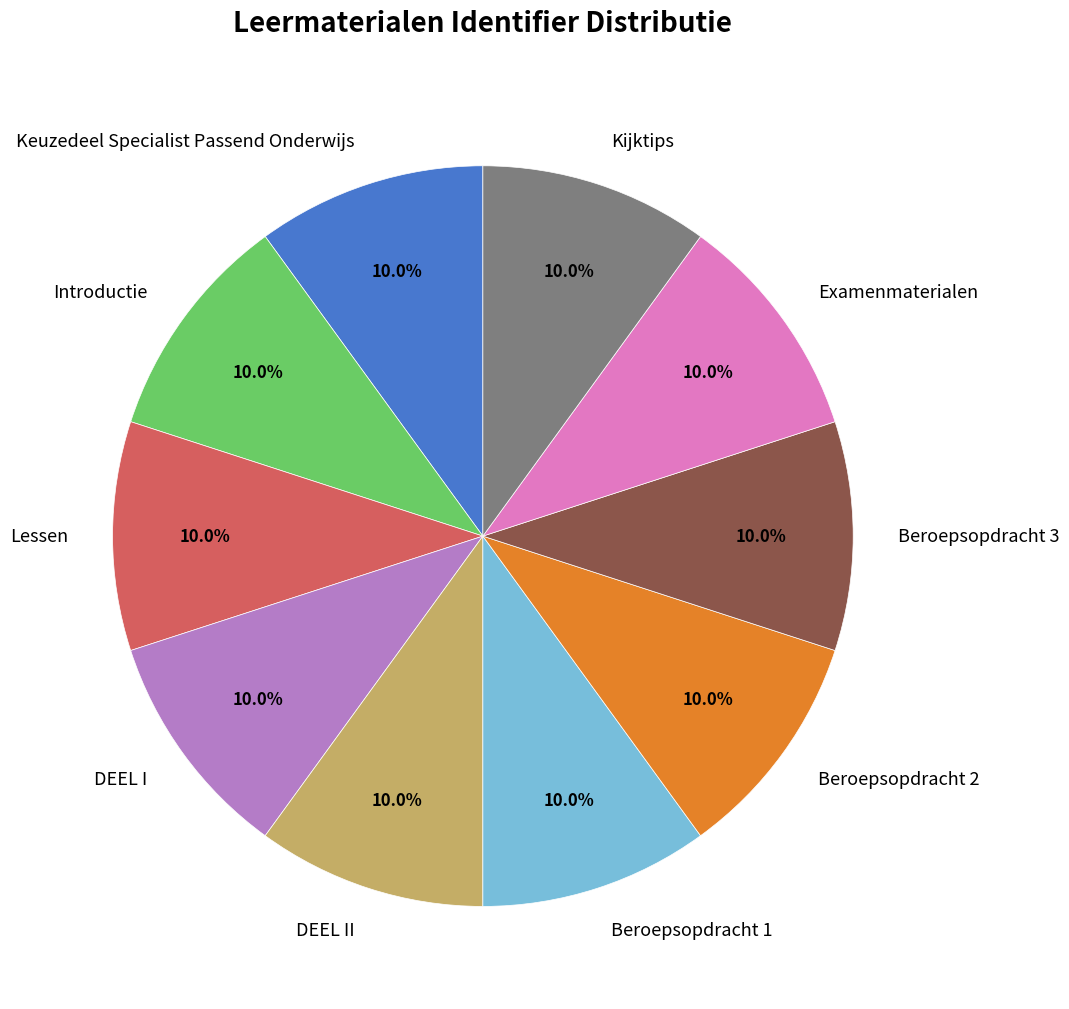

Approximately how many times larger is the value at Beroepsopdracht 2 compared to Lessen?

1.0